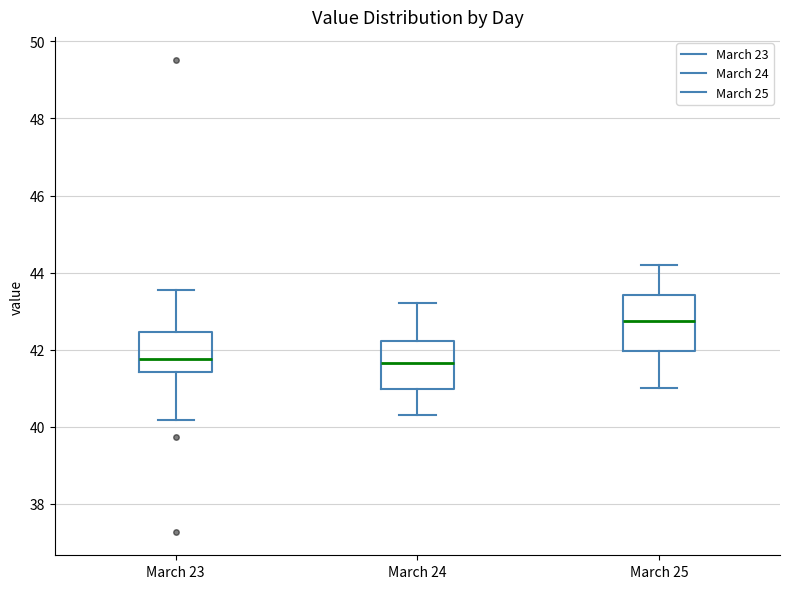

Which box has the highest median line?

March 25